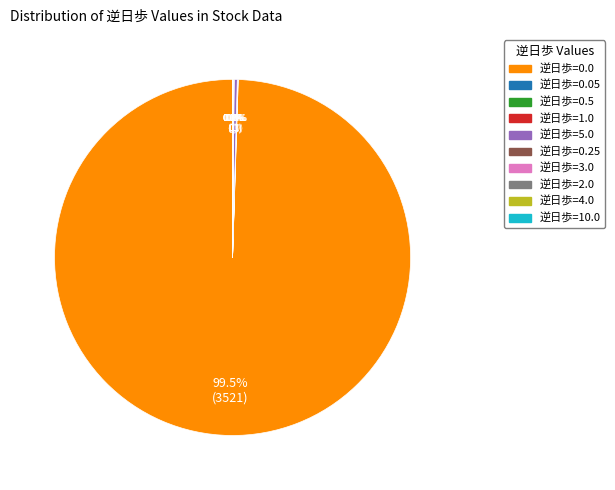

Is there any slice that represents more than half of the pie?

Yes